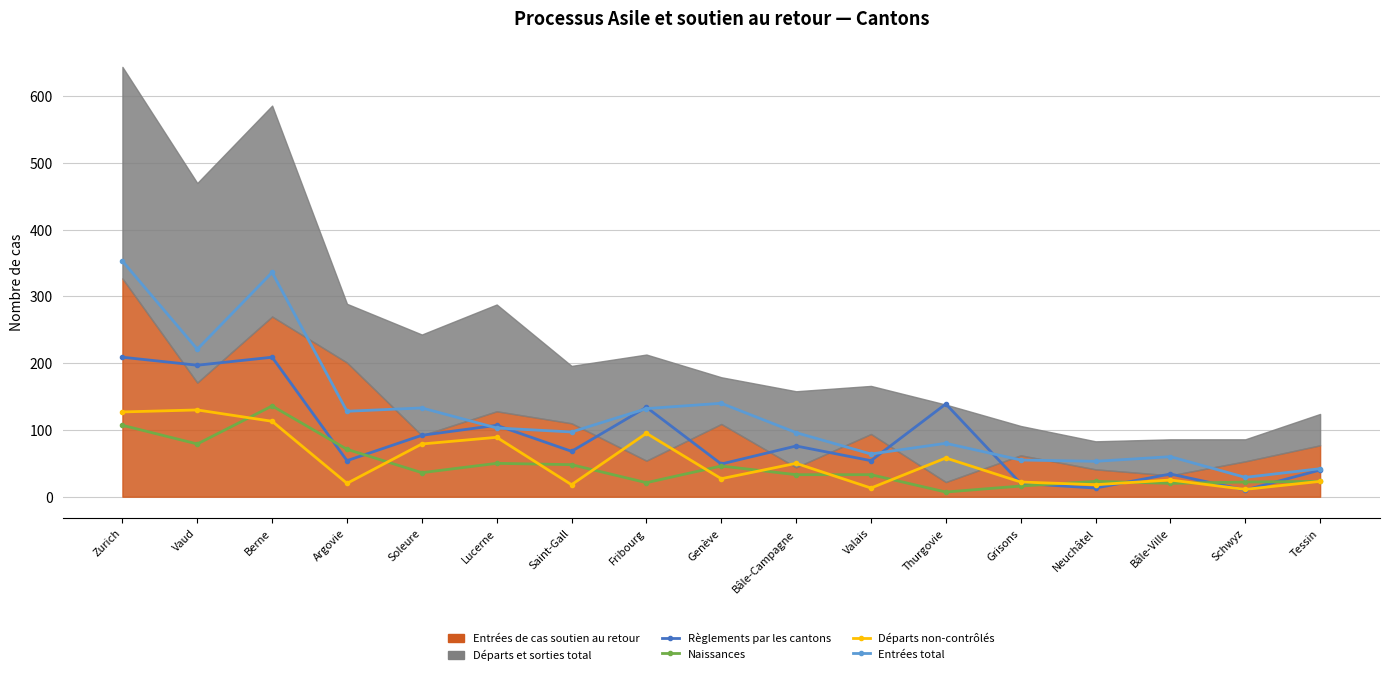

At which category does Règlements par les cantons reach its first local peak?

Berne